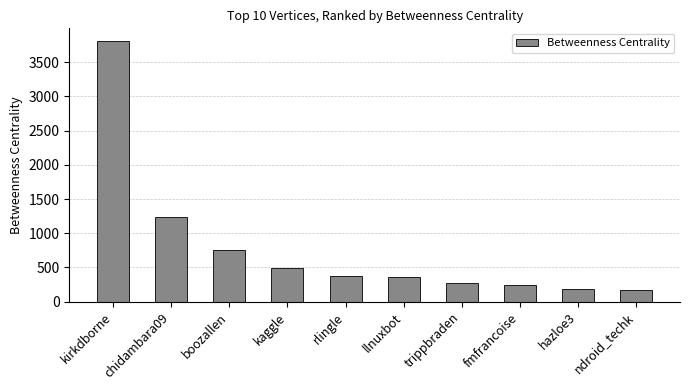

Is it true that the value at kaggle is 492.5?

True